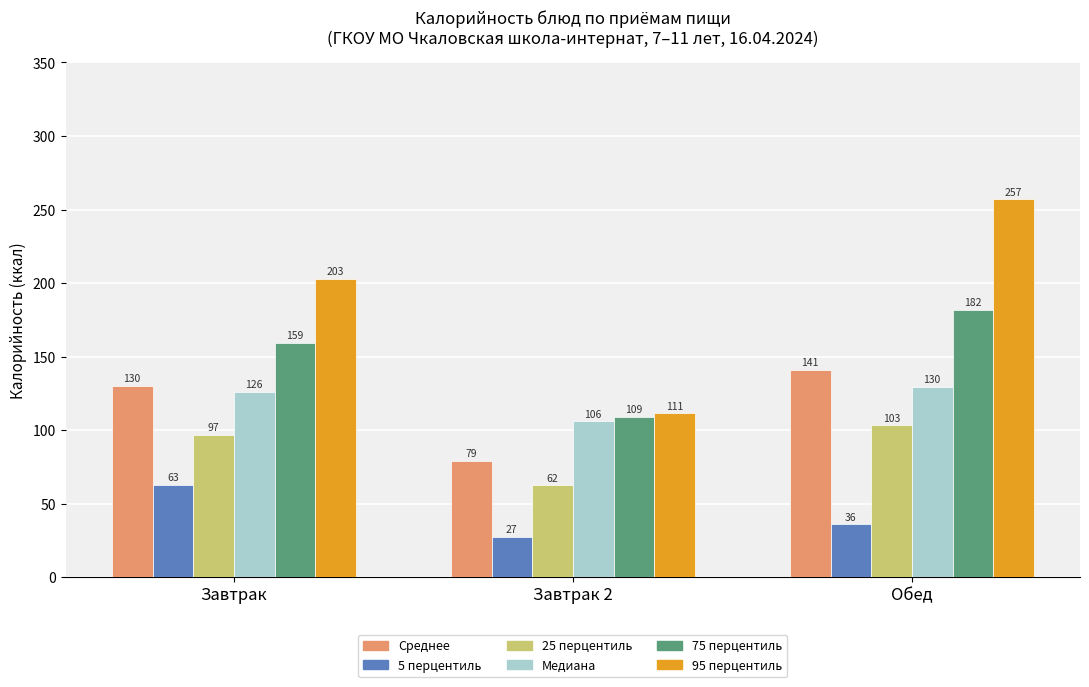

The Медиана series shows 106.0 at Завтрак 2. True or false?

True